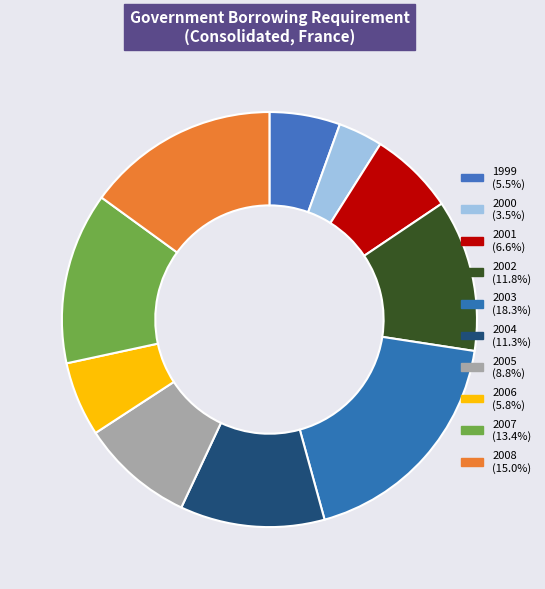

How many segments does this pie chart have?

10